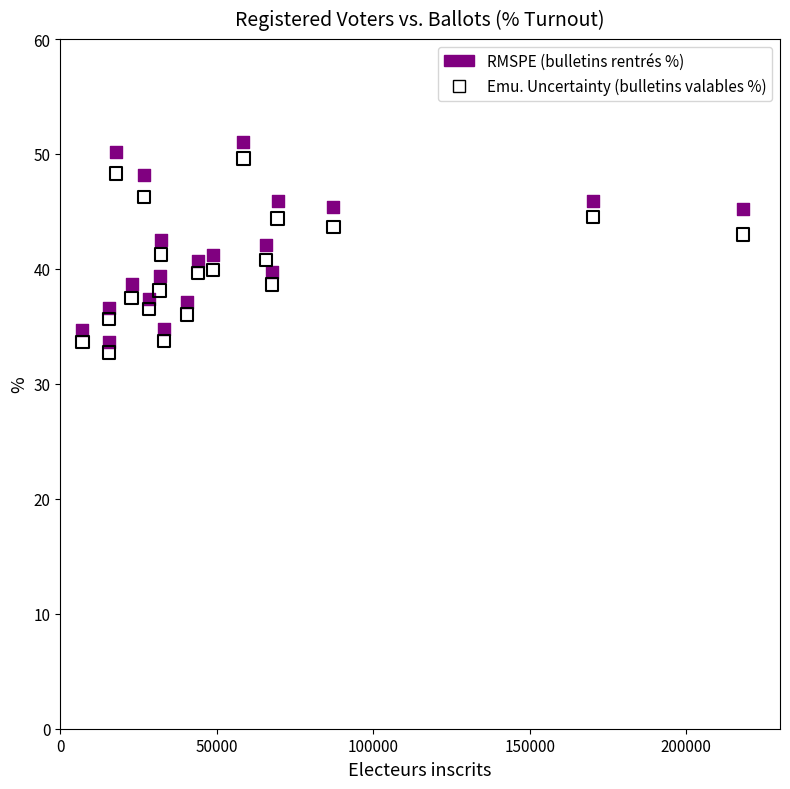

Across all data points, what is the range of X values (max minus min)?

211069.0